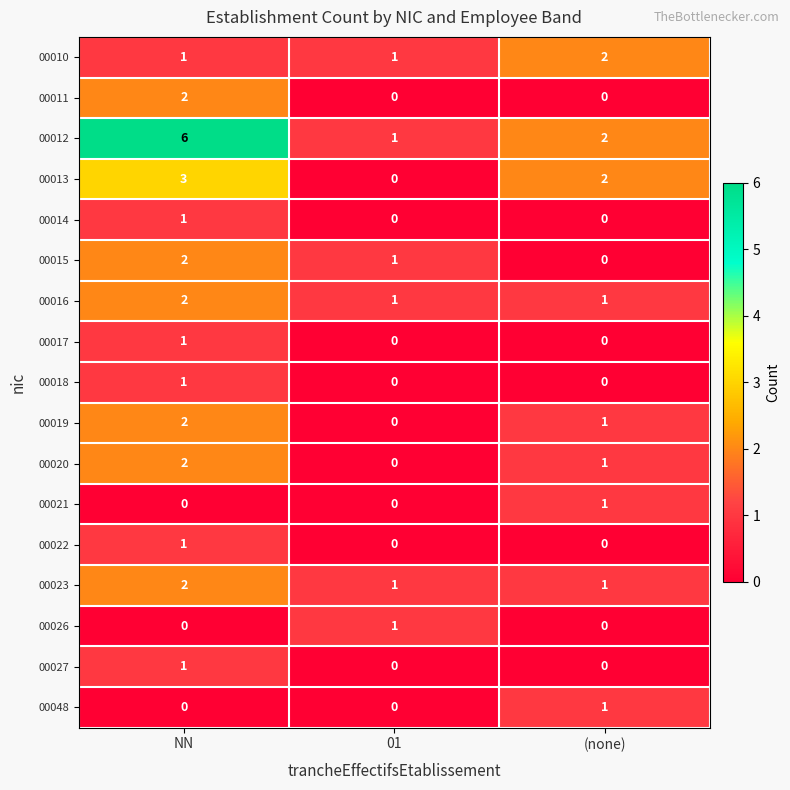

Which category has the highest value across all series?

NN